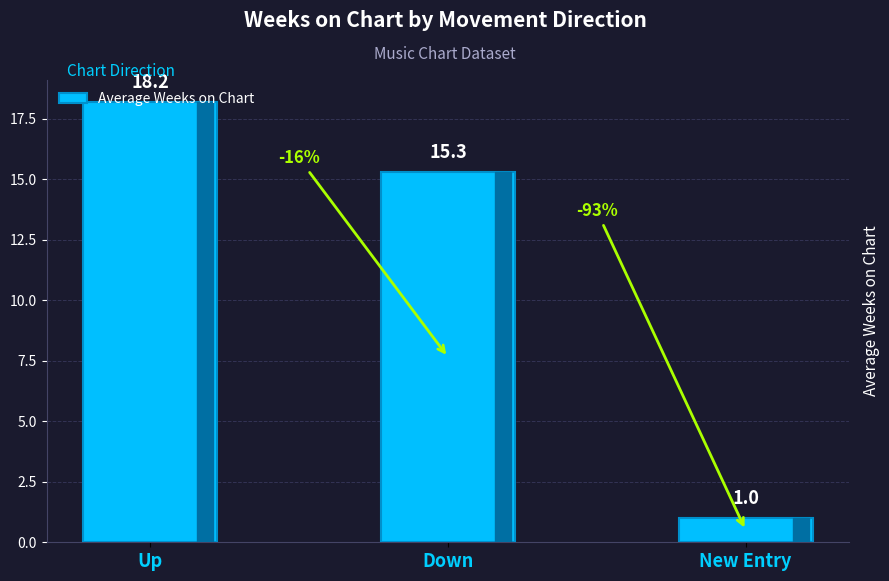

At which category does the chart reach its minimum across all series?

New Entry